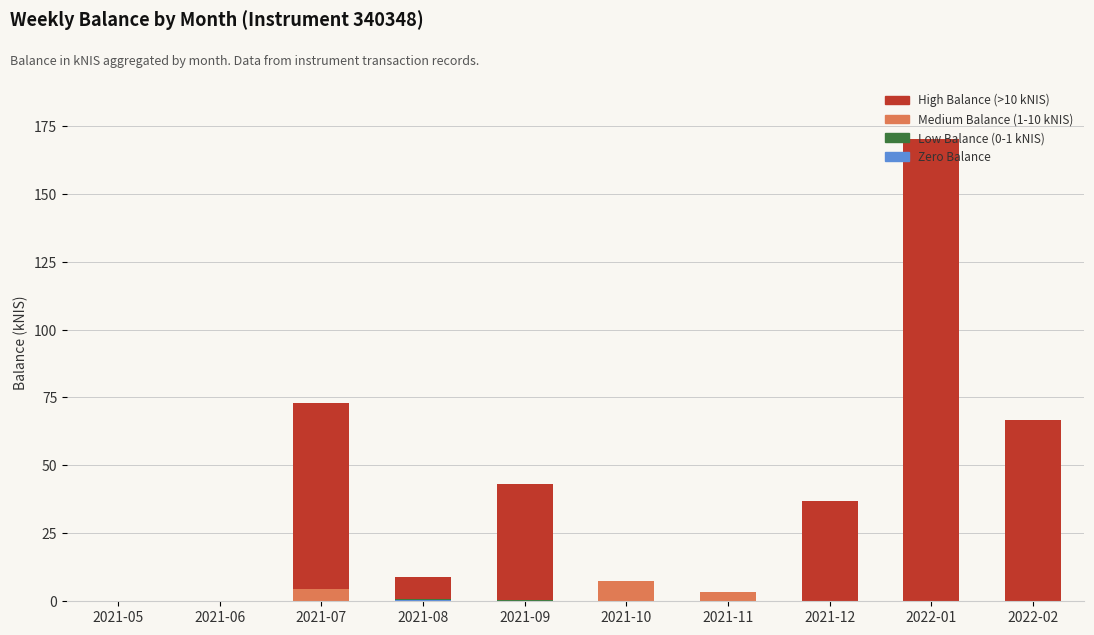

At which category is the sum across all series the highest?

2022-01